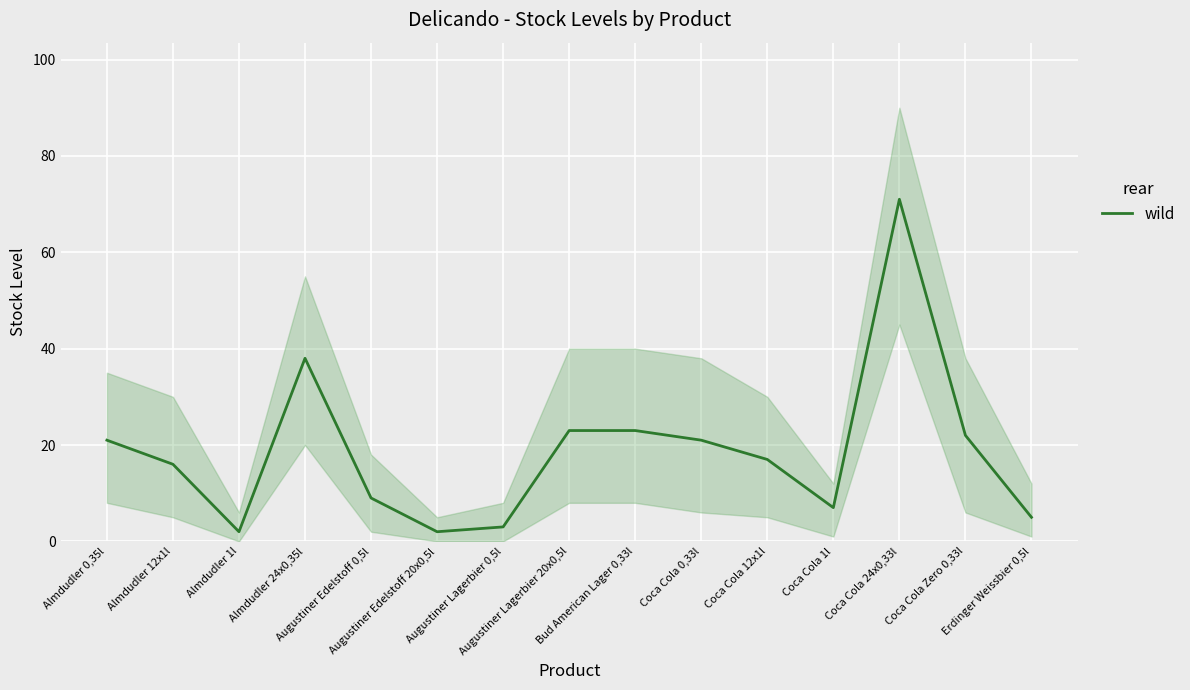

What is the change in value from Augustiner Lagerbier 0,5l to Coca Cola Zero 0,33l?

+19